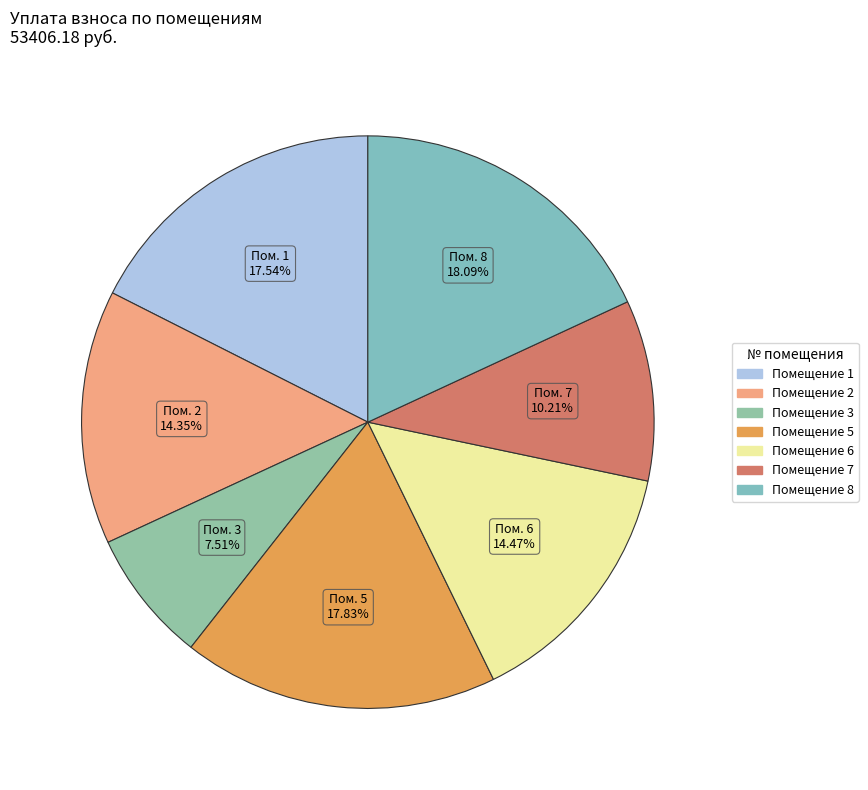

To the nearest percent, what is the average slice percentage?

14%